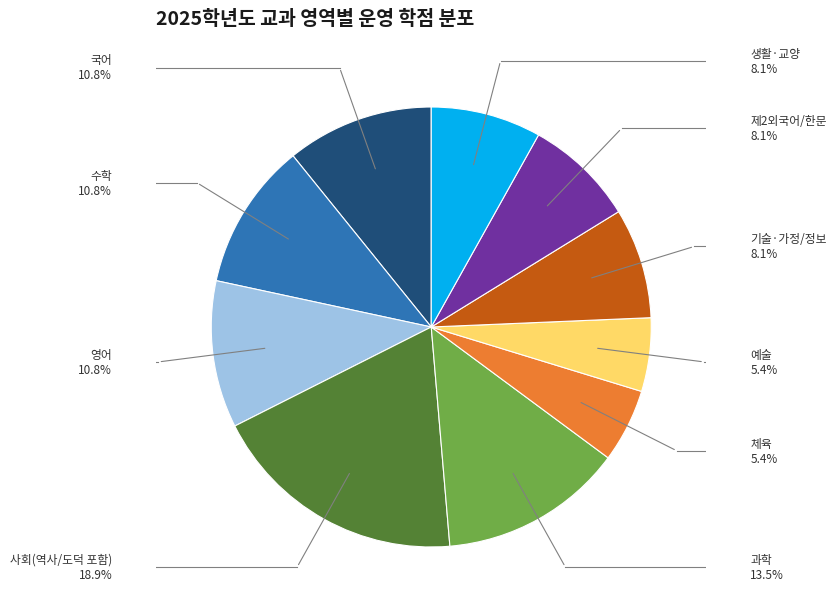

Count the number of slices in the pie.

10